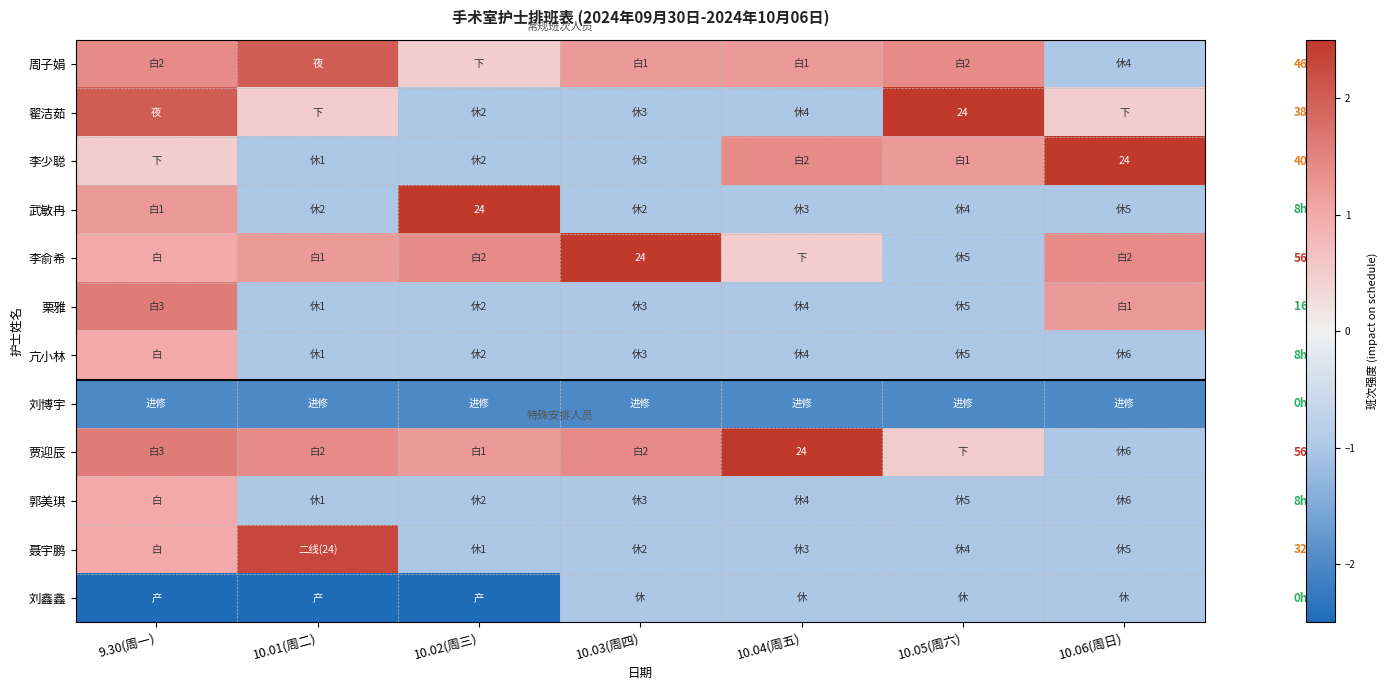

At which label does 翟洁茹 reach its peak?

10.05(周六)